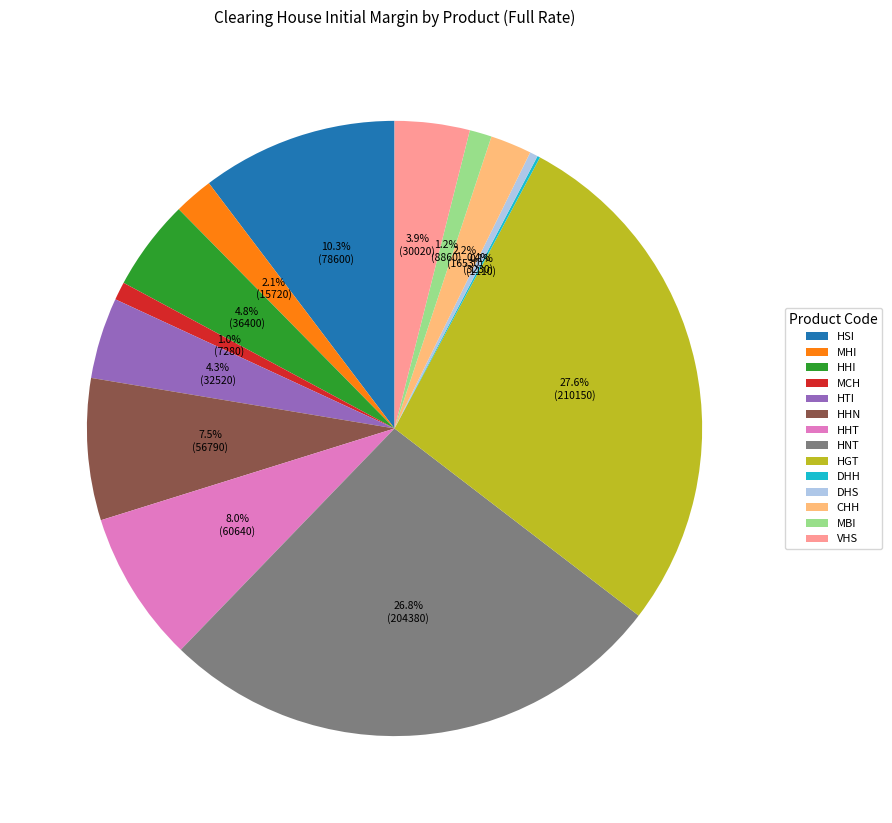

To the nearest percent, what percentage of the pie is MCH?

1%